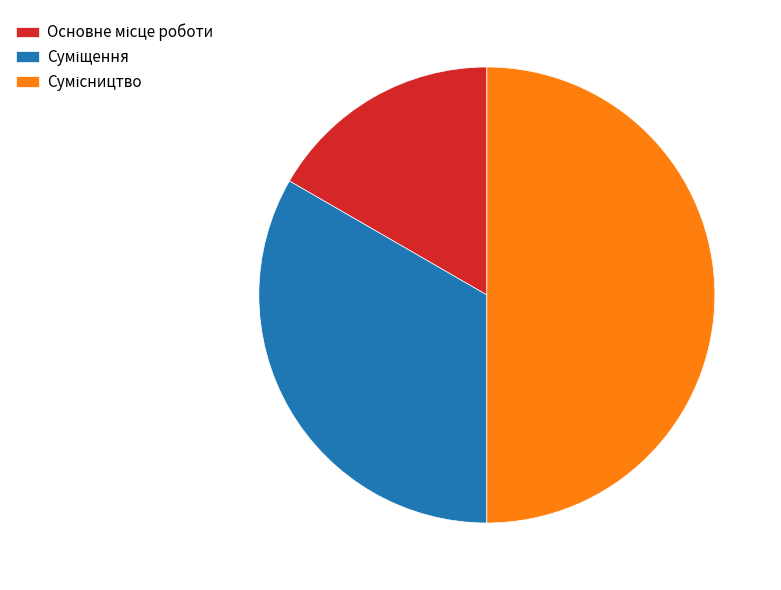

The Суміщення slice represents 43% of the pie. True or false?

False